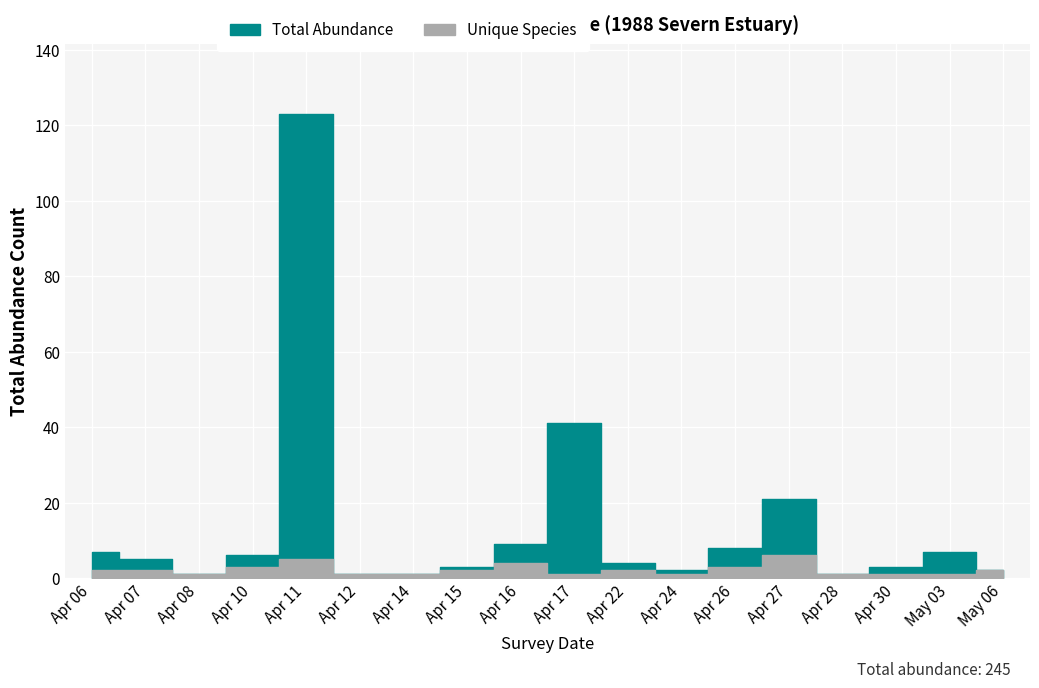

Is the value of Unique Species at 1988-04-11 greater than the value of Total Abundance at 1988-04-07?

No